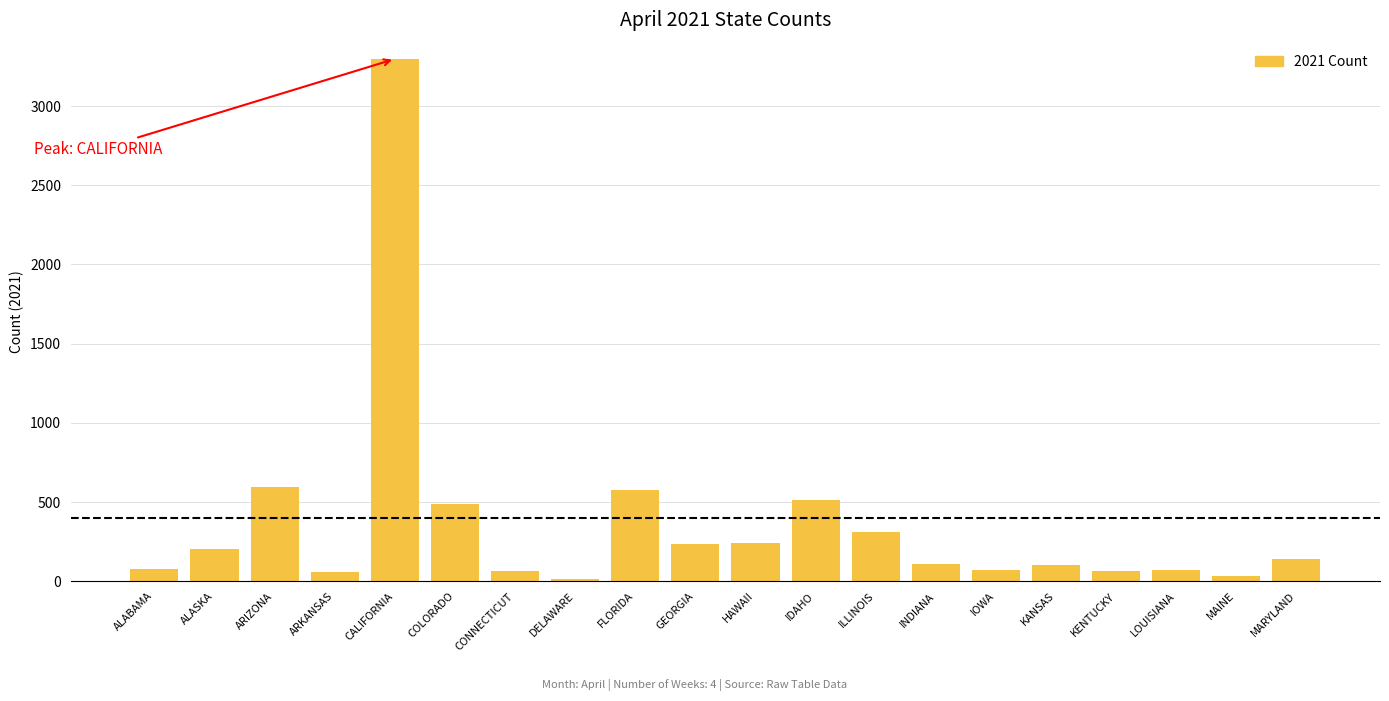

True or false: the data shows 1034 at ARIZONA.

False